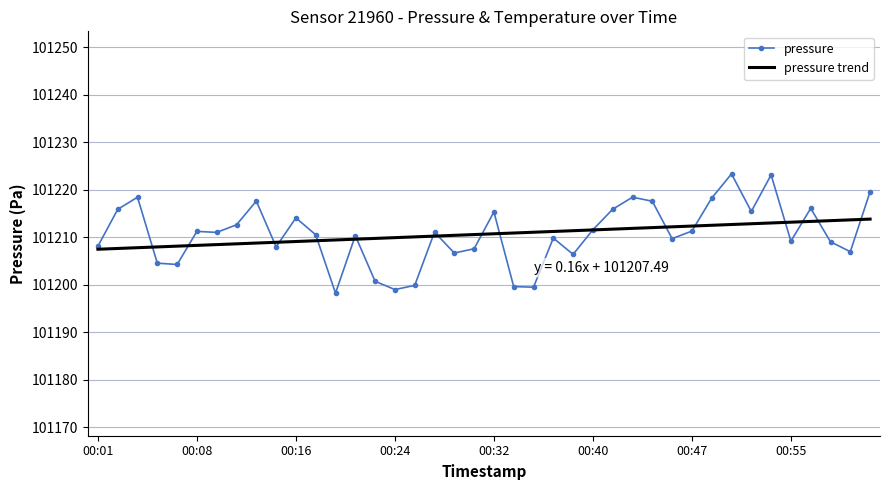

Is it true that the value at 00:05 is 174120.5?

False